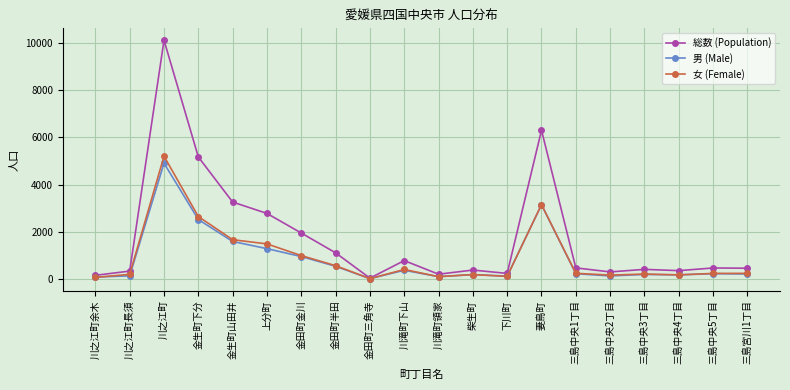

What is the smallest value displayed?

20